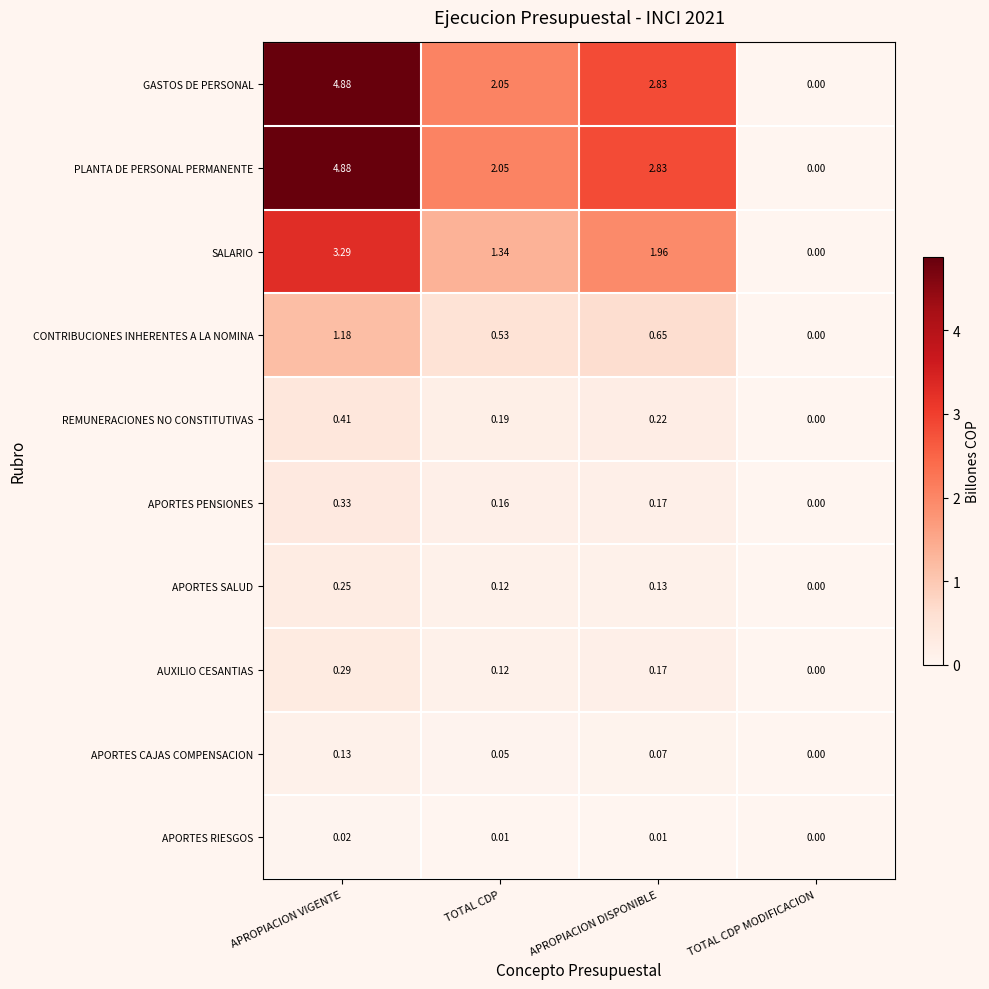

At how many categories does at least one series exceed 3?

1